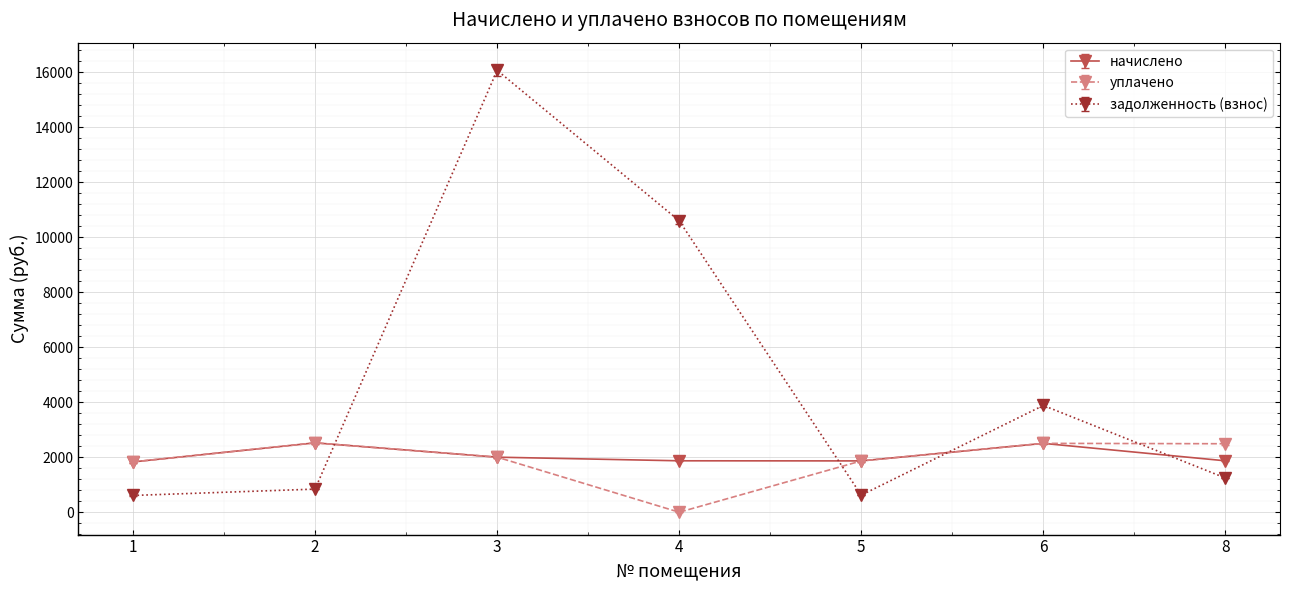

What is the sum of all задолженность (взнос) values?

33862.6